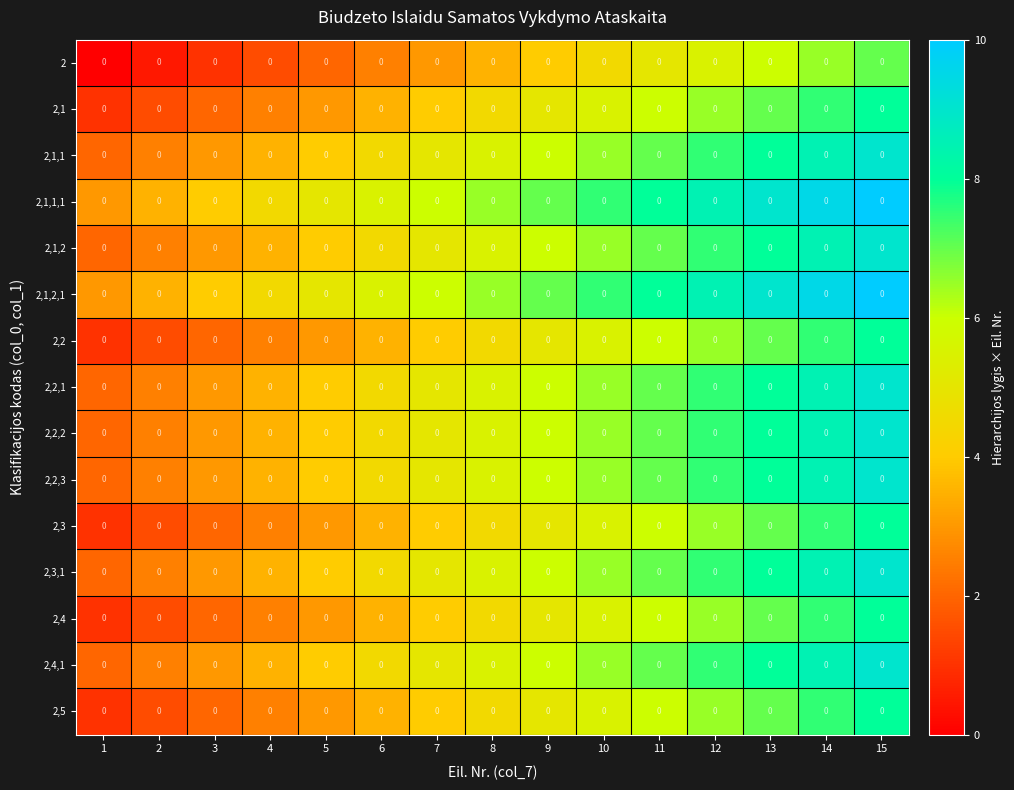

Rank the categories by 2,4 value from highest to lowest.

15, 14, 13, 12, 11, 10, 9, 8, 7, 6, 5, 4, 3, 2, 1